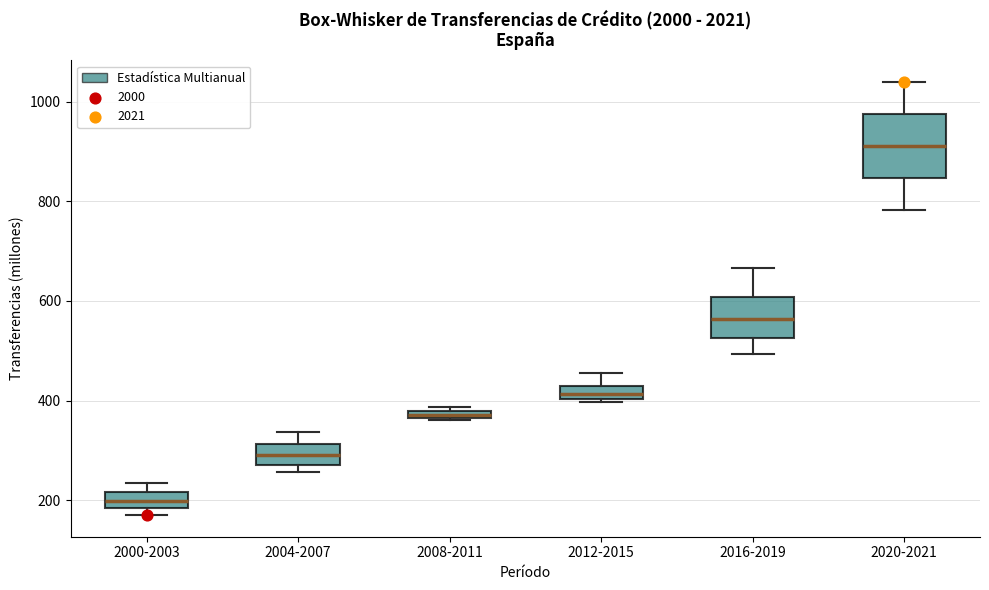

Which box has the highest median line?

2020-2021